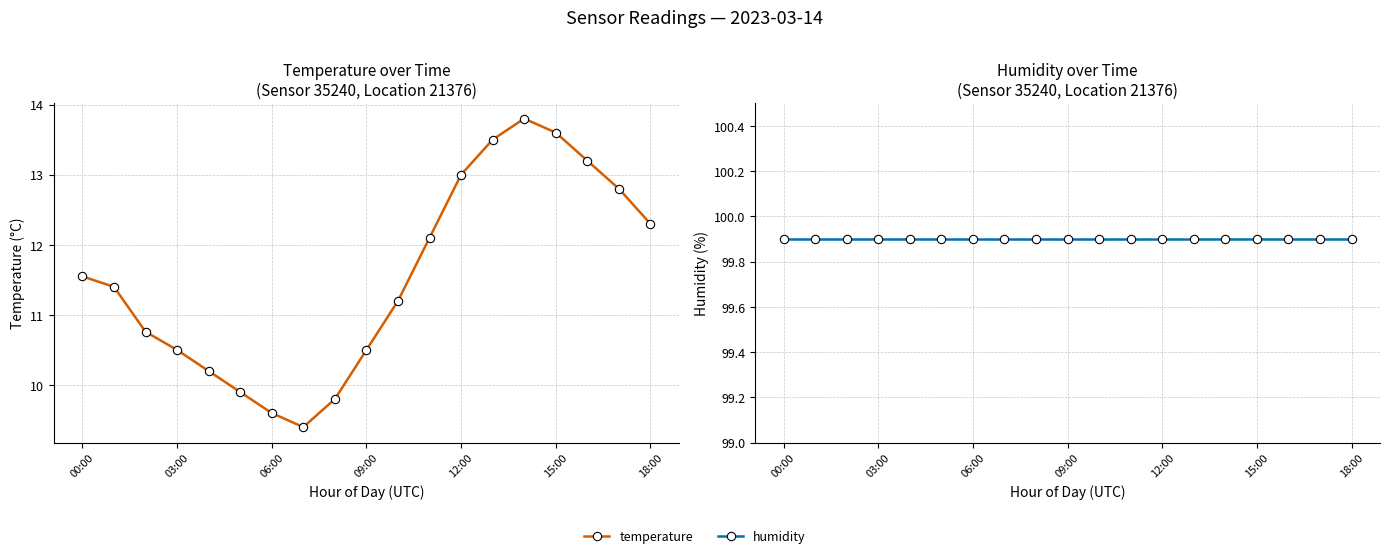

What position from the left is 06:00?

3